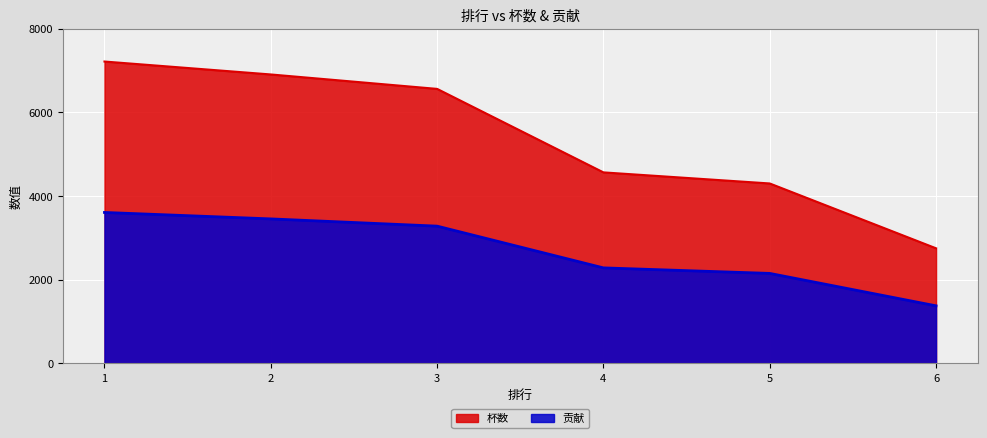

True or false: 杯数 and 贡献 intersect in this chart.

False